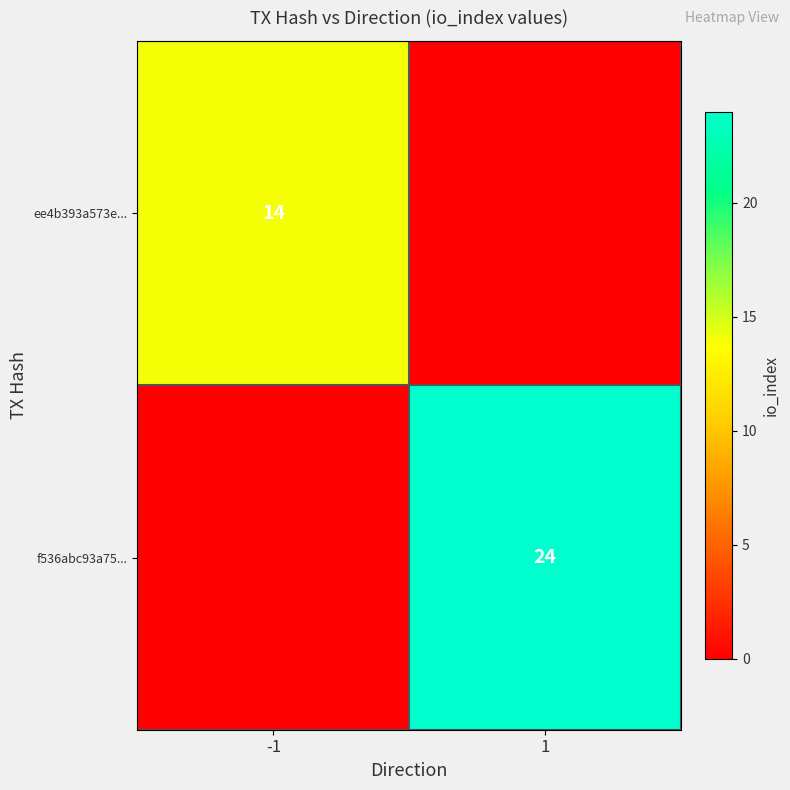

The f536abc93a75... series shows 39 at 1. True or false?

False